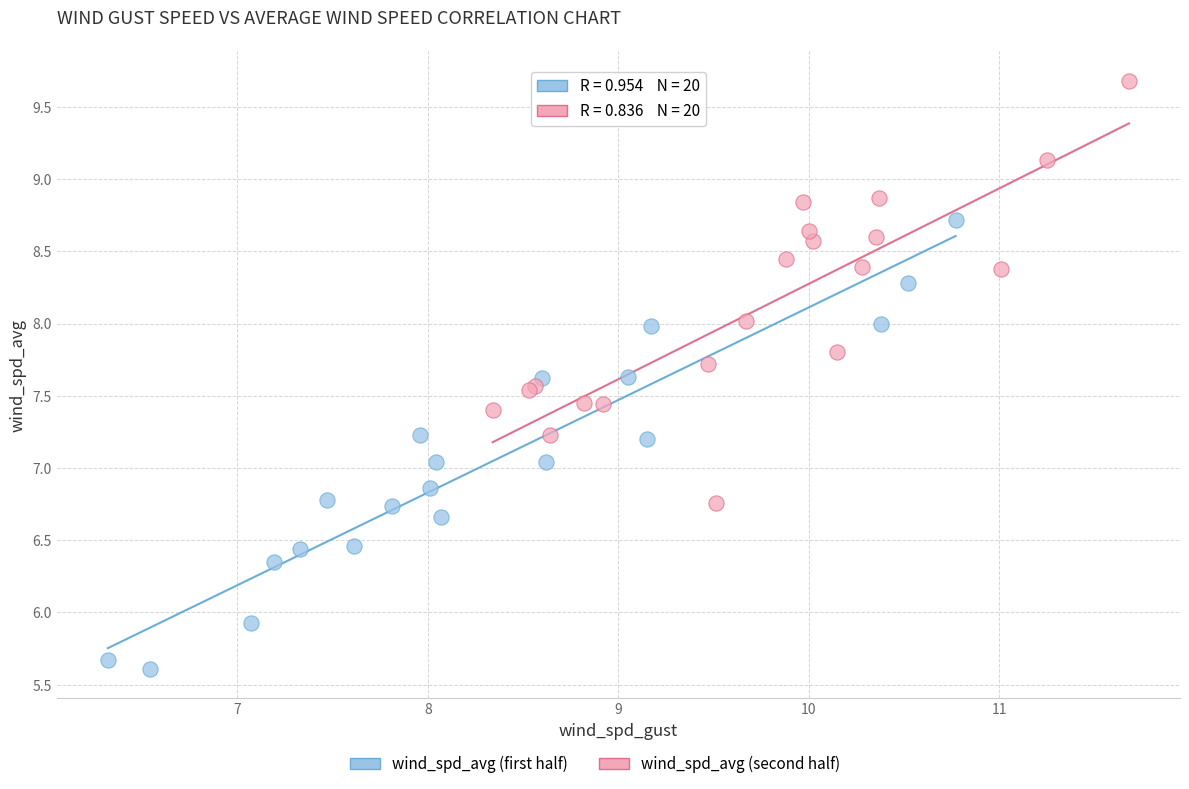

Which series reaches the maximum Y coordinate?

wind_spd_avg (second half)